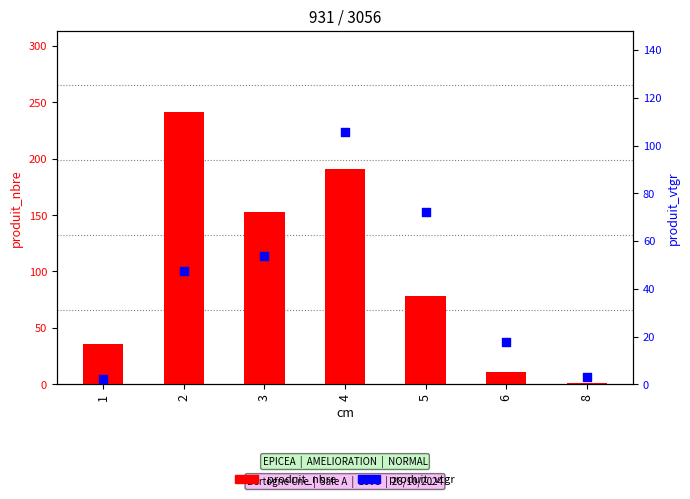

At which category is the sum across all series the highest?

4